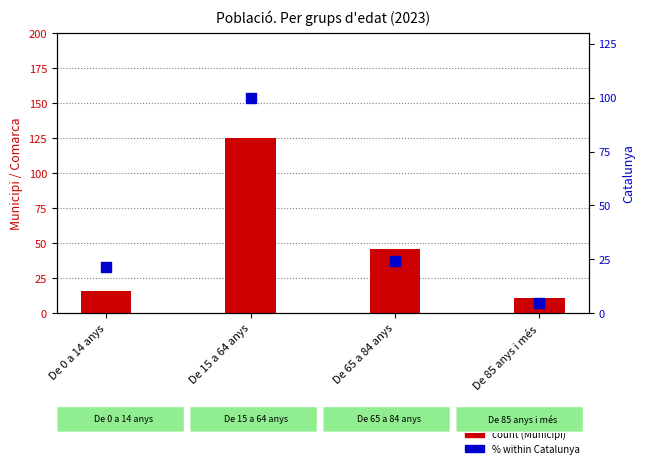

Which series has the largest total across all categories?

Municipi (count)